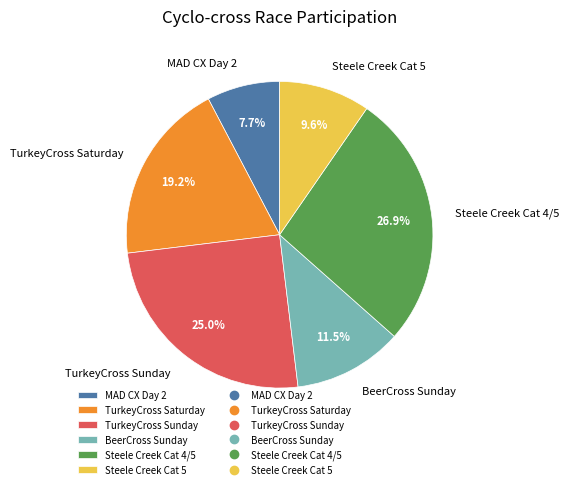

To the nearest percent, what is the difference between the TurkeyCross Sunday and MAD CX Day 2 slice percentages?

17%